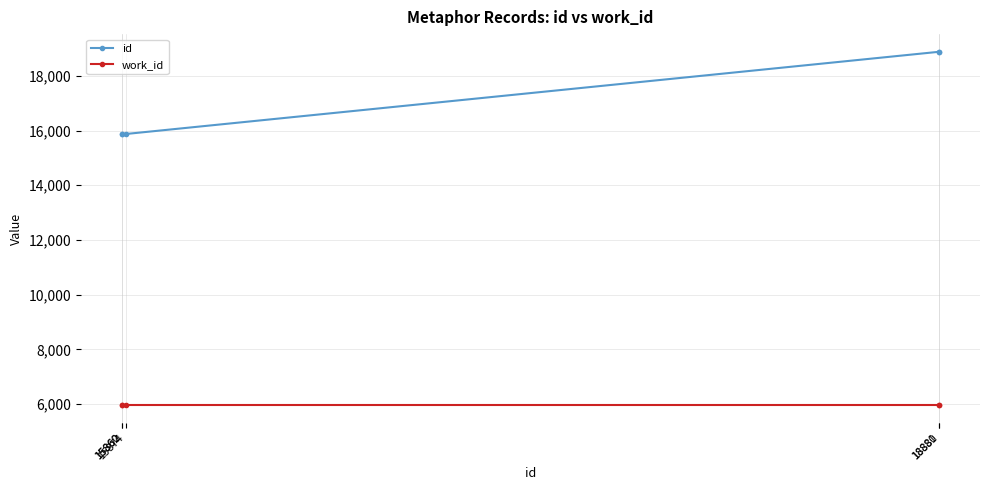

What is the value of the work_id point at the 1st from the left?

5961